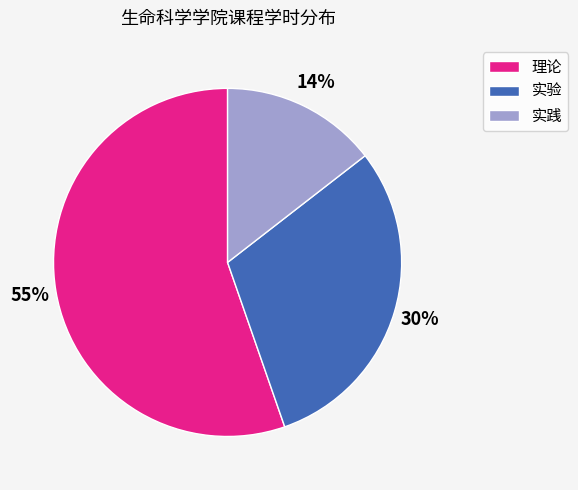

Between 实践 and 实验, which is larger?

实验